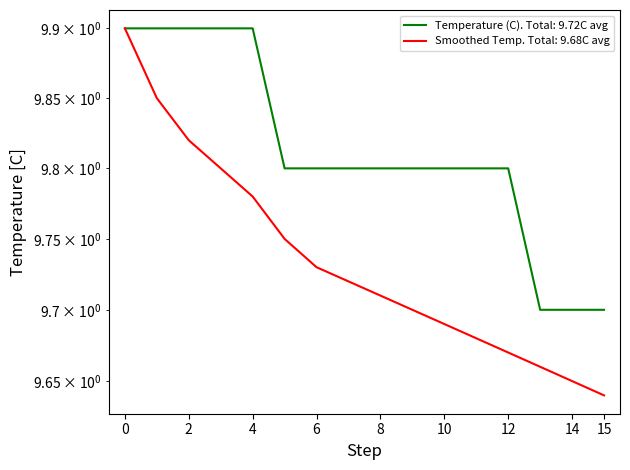

True or false: Smoothed Temp. Total: 9.68C avg has more than 0 points higher than both neighbors.

False